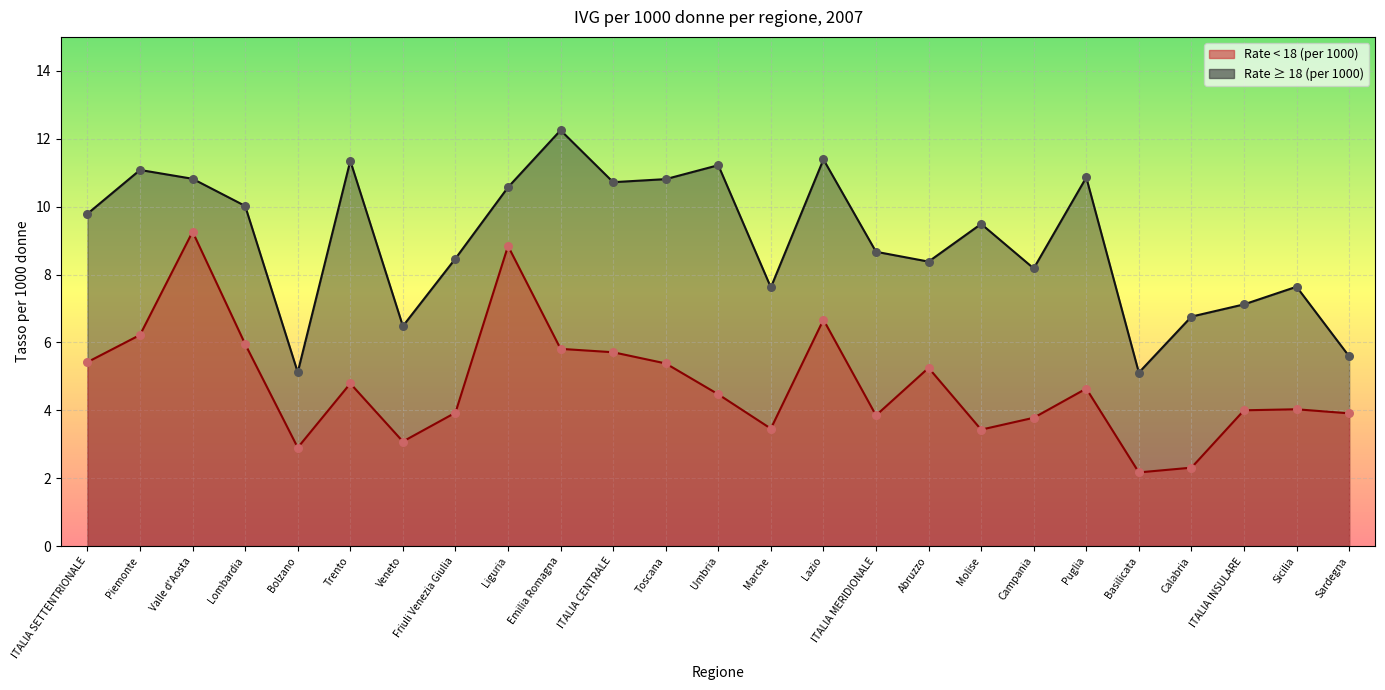

What are all the series names shown in the legend?

Rate < 18 (per 1000), Rate ≥ 18 (per 1000)